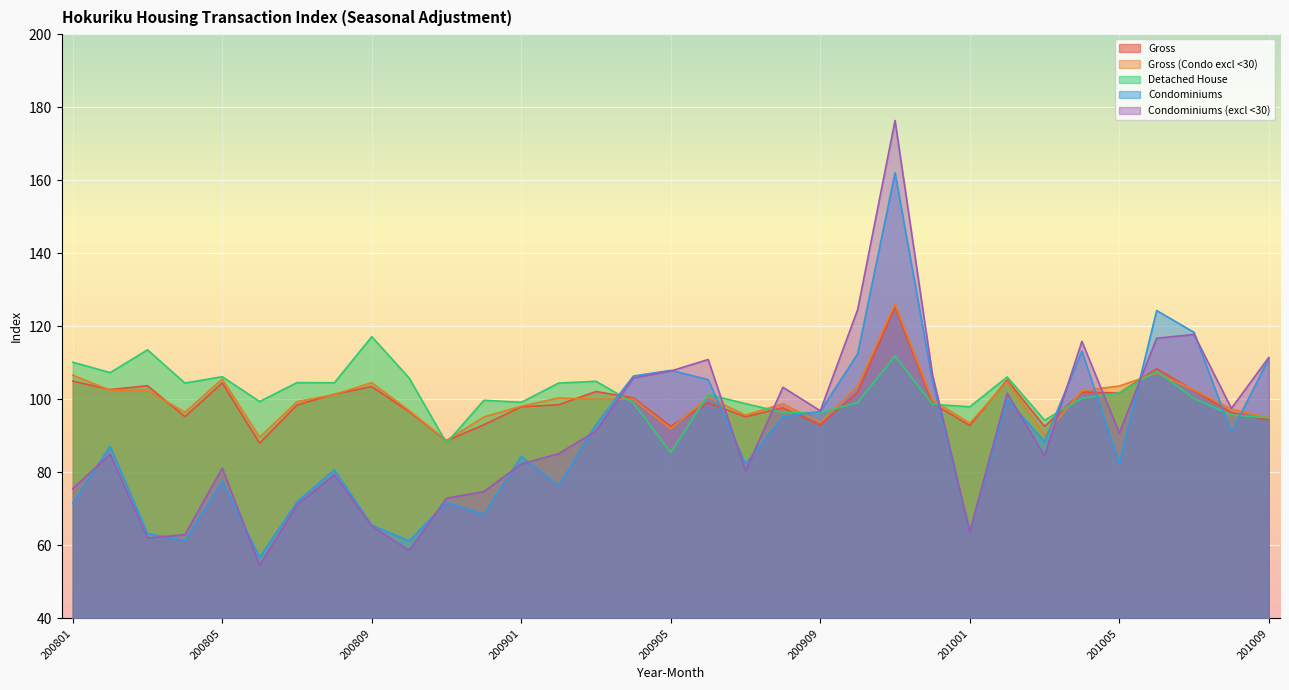

Is it true that Detached House equals 104.9 at 200903?

True